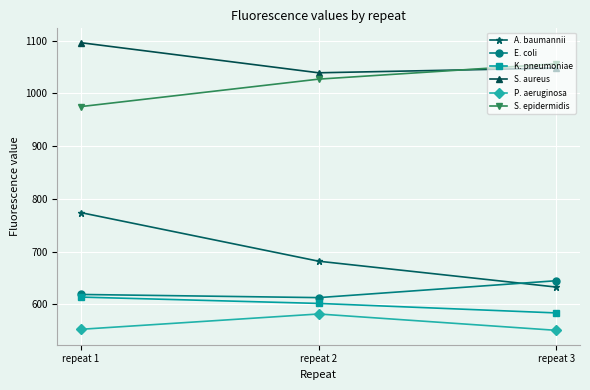

Which series has the largest total across all categories?

S. aureus